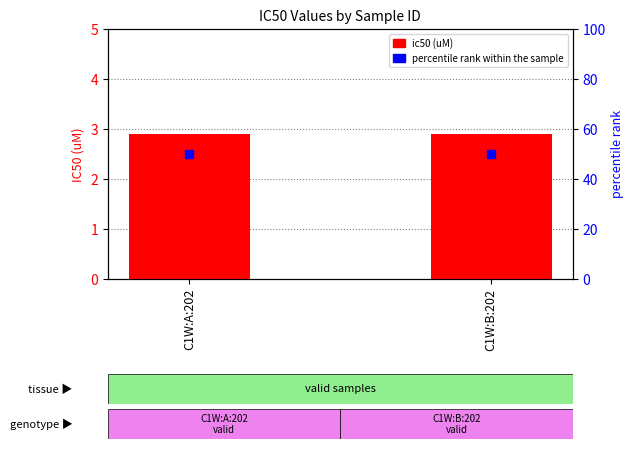

At how many categories does at least one series exceed 3?

2